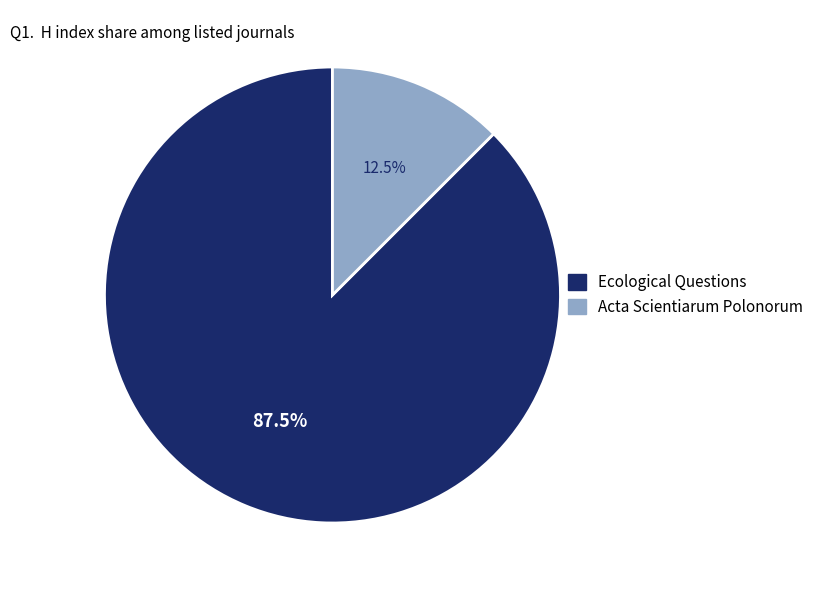

Which slice is the smallest?

Acta Scientiarum Polonorum